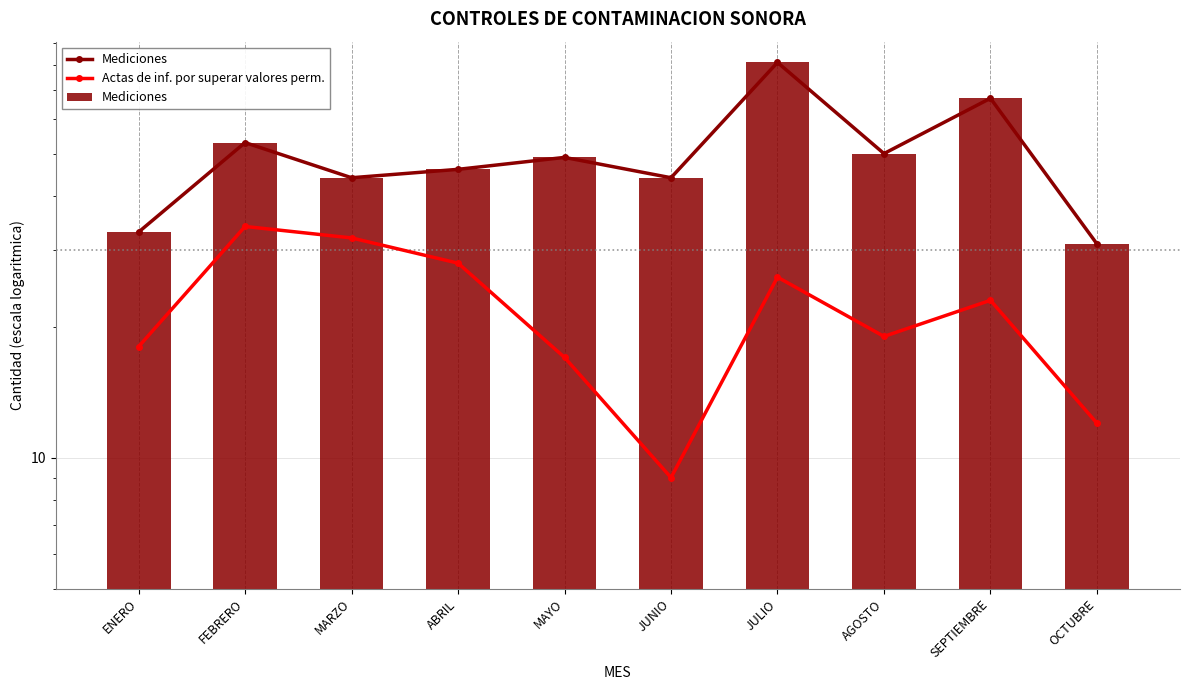

Are the bars horizontal?

No